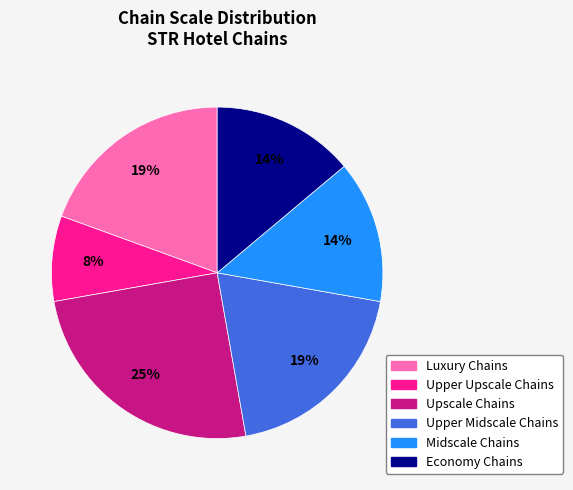

Is there any slice that represents more than half of the pie?

No